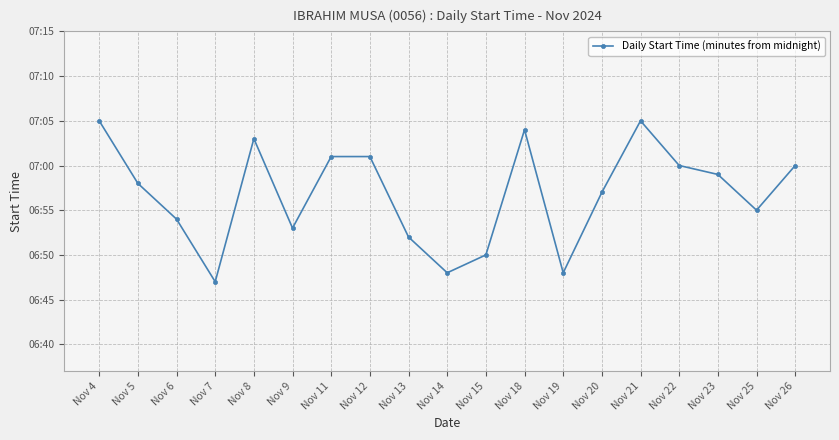

How many interior local peaks (higher than both neighbors) does the data have?

3